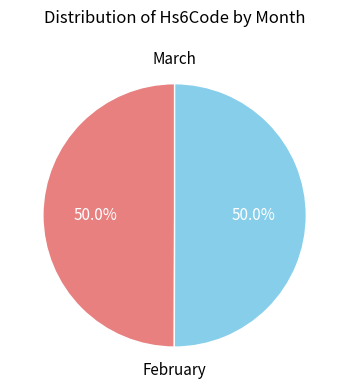

How many slices are in this pie chart?

2